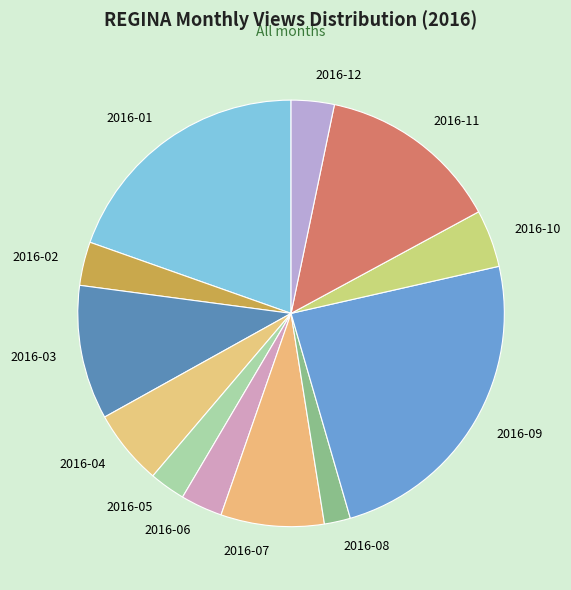

Is there any slice that represents more than half of the pie?

No